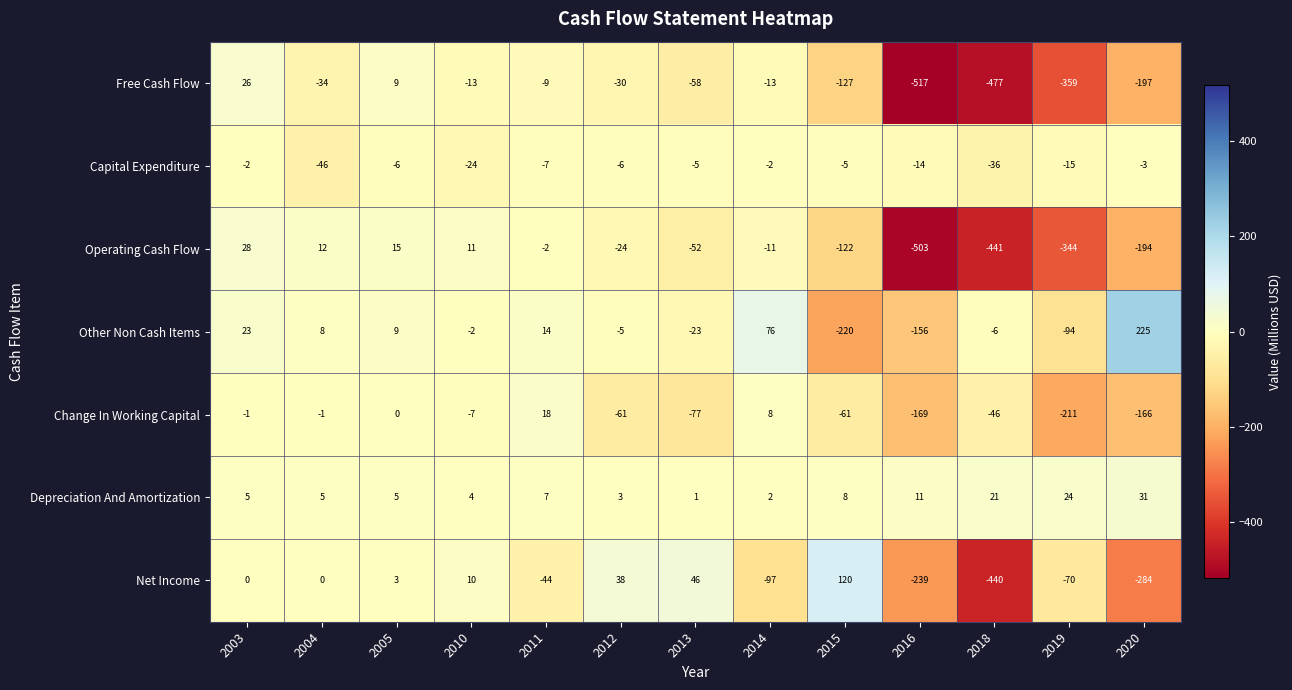

Which label corresponds to the largest value in the chart?

2020